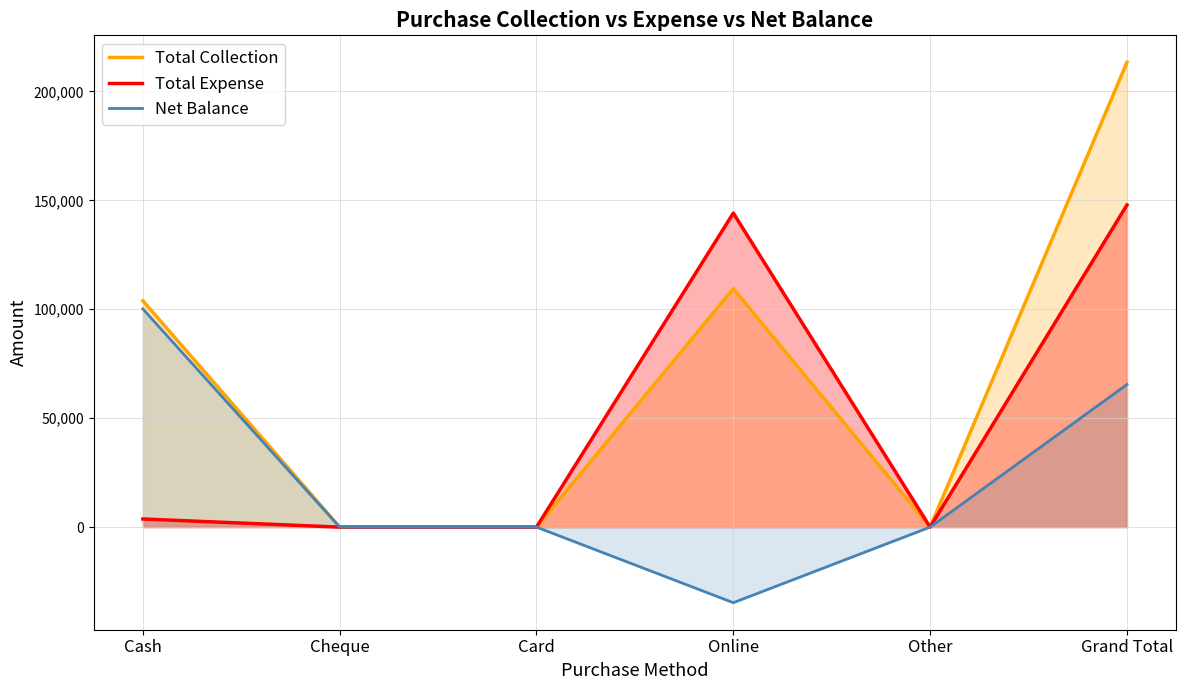

At which label is Net Balance closest to 32738?

Cheque